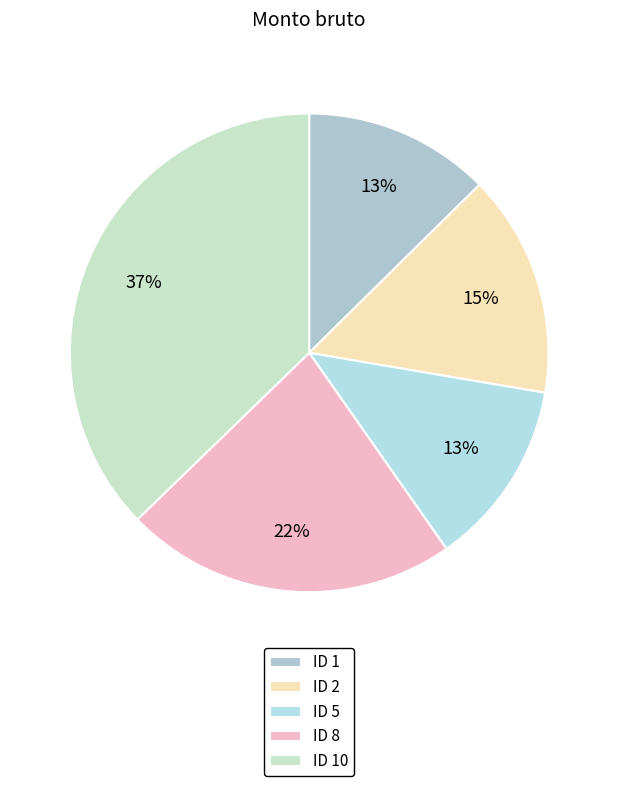

True or false: ID 5 accounts for 21% of the total.

False